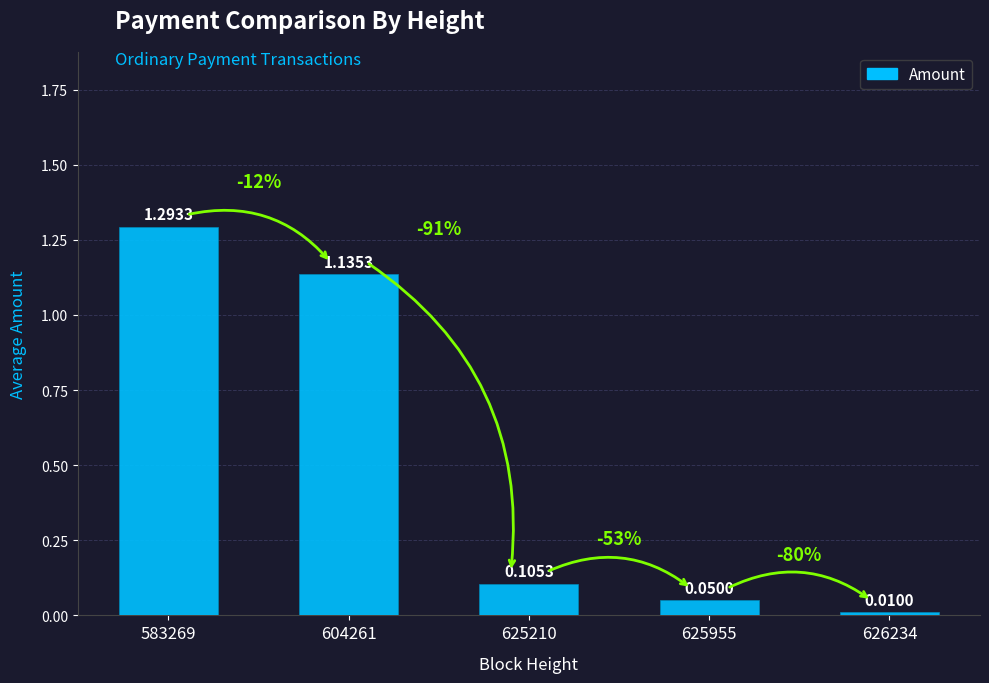

Which label corresponds to the largest value in the chart?

583269